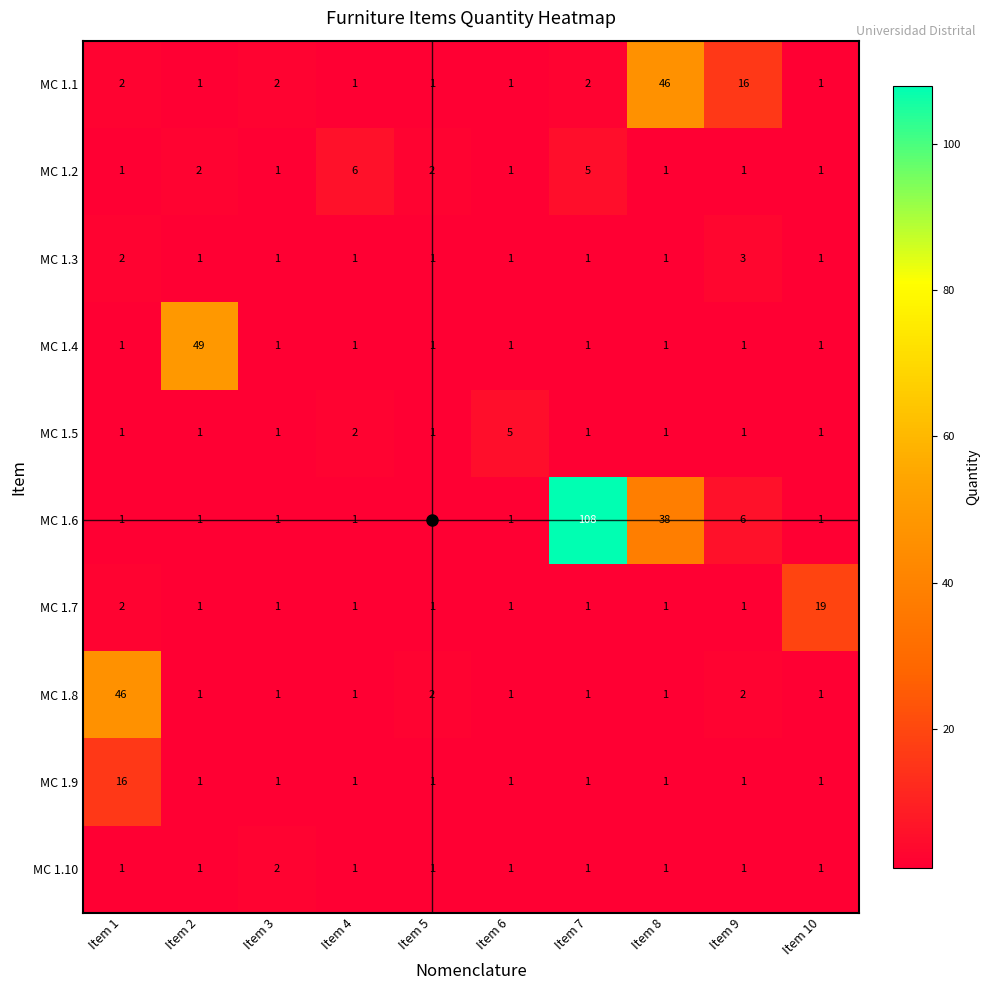

Is it true that MC 1.2 equals 0 at Item 6?

False